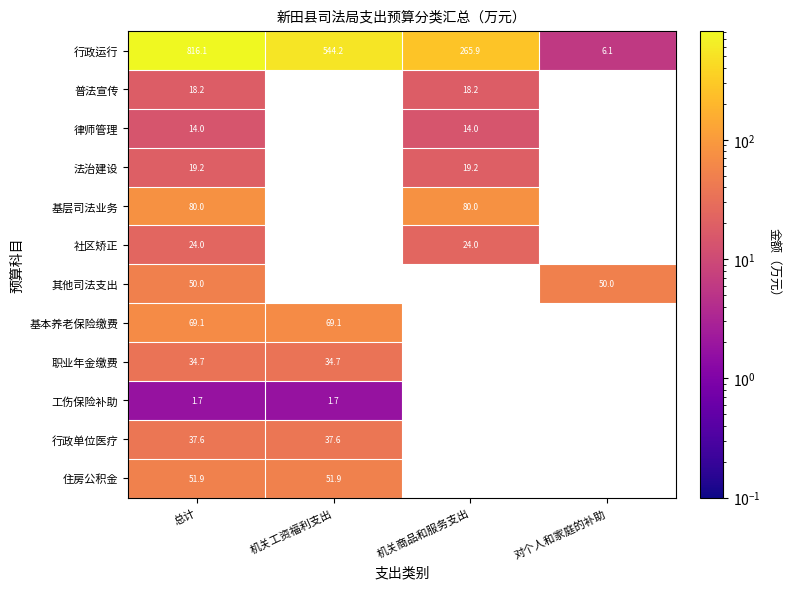

What is the spread (max minus min) of values at 机关商品和服务支出?

251.9